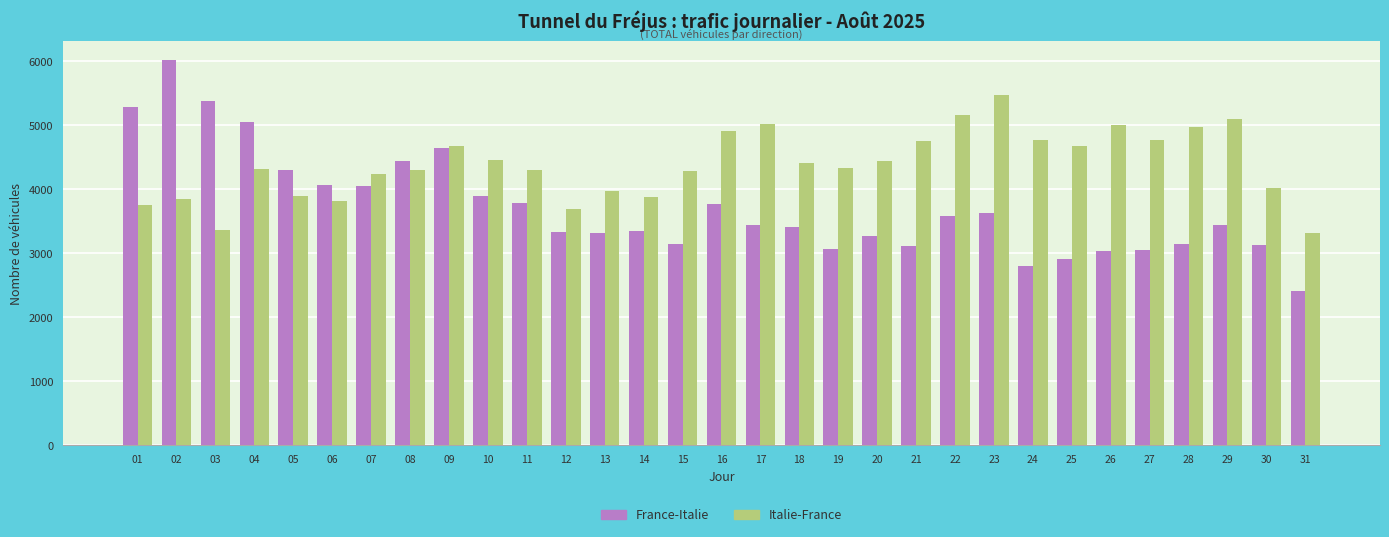

What is the spread (max minus min) of values at 19?

1259